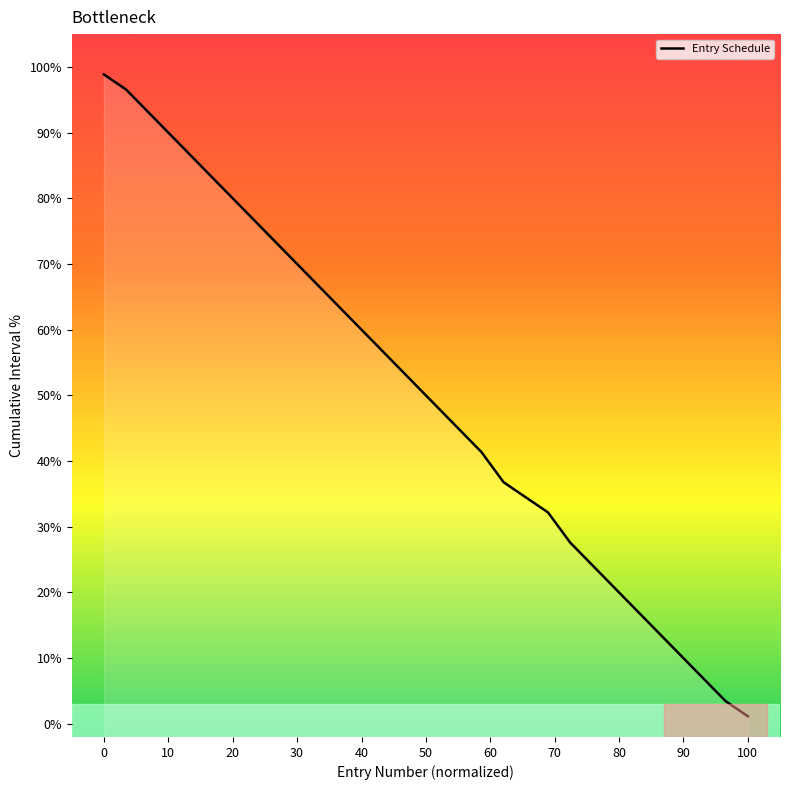

Is it true that the value at 16 is 60.2?

False